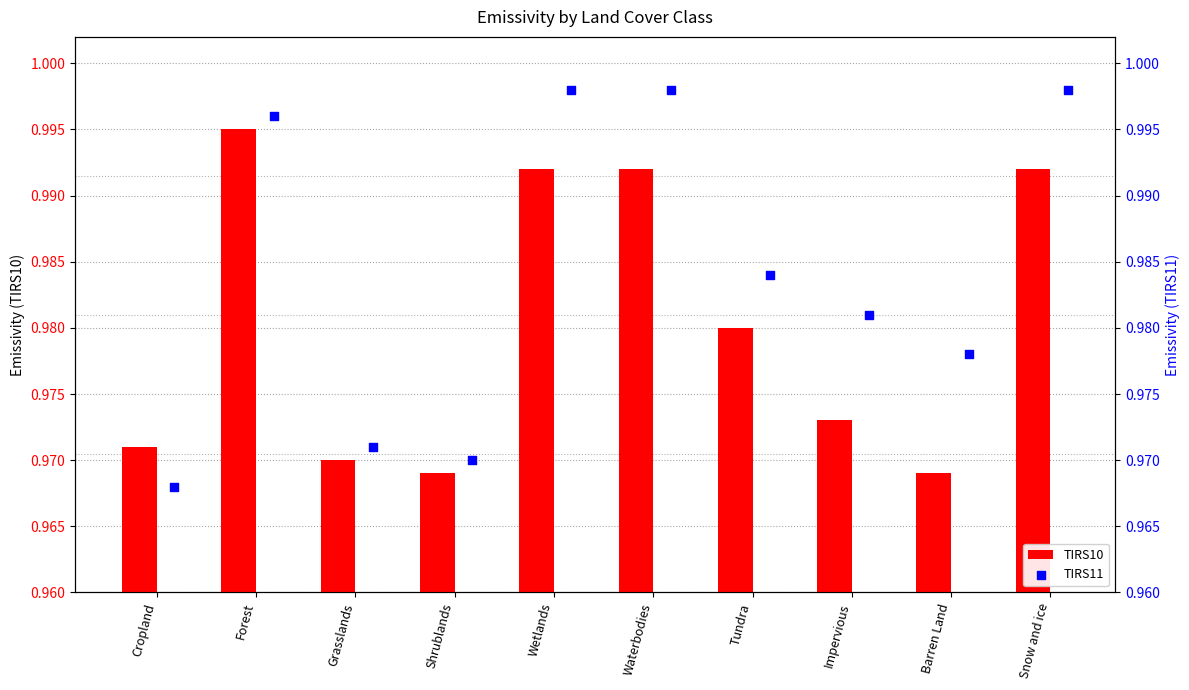

What are all the series names shown in the legend?

TIRS10, TIRS11